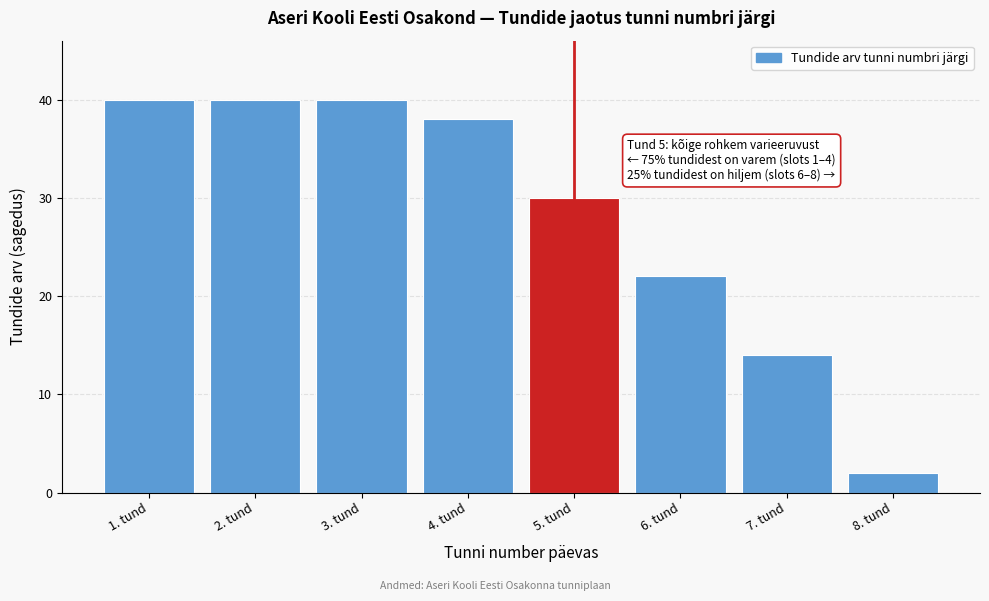

Reading left to right, extract all data points from this chart.

1. tund=40	2. tund=40	3. tund=40	4. tund=38	5. tund=30	6. tund=22	7. tund=14	8. tund=2